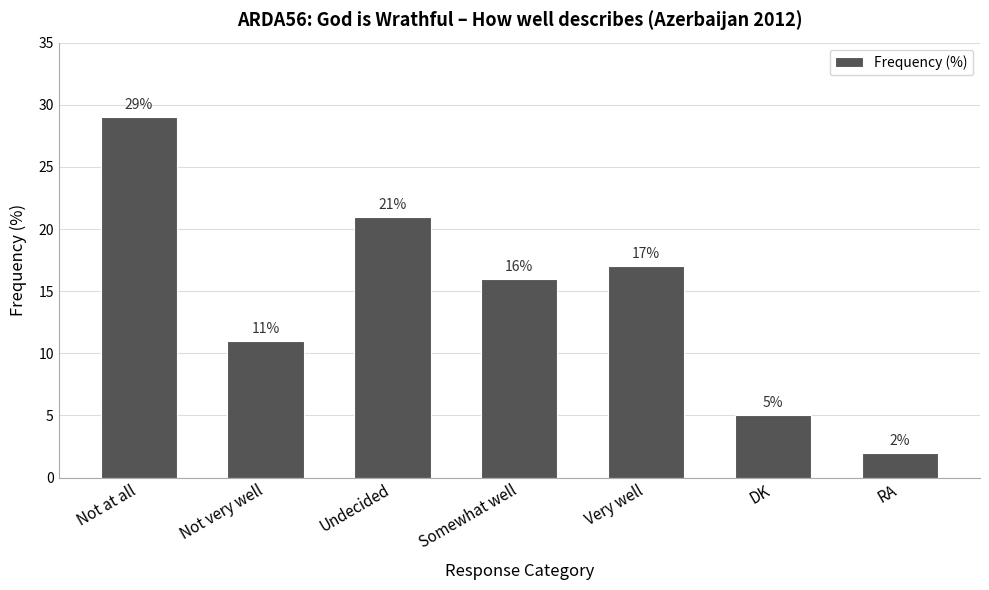

What position from the right is RA?

1